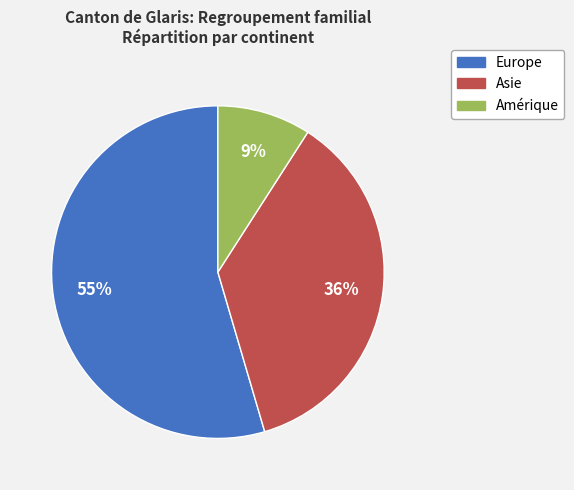

To the nearest percent, what is the average slice percentage?

33%